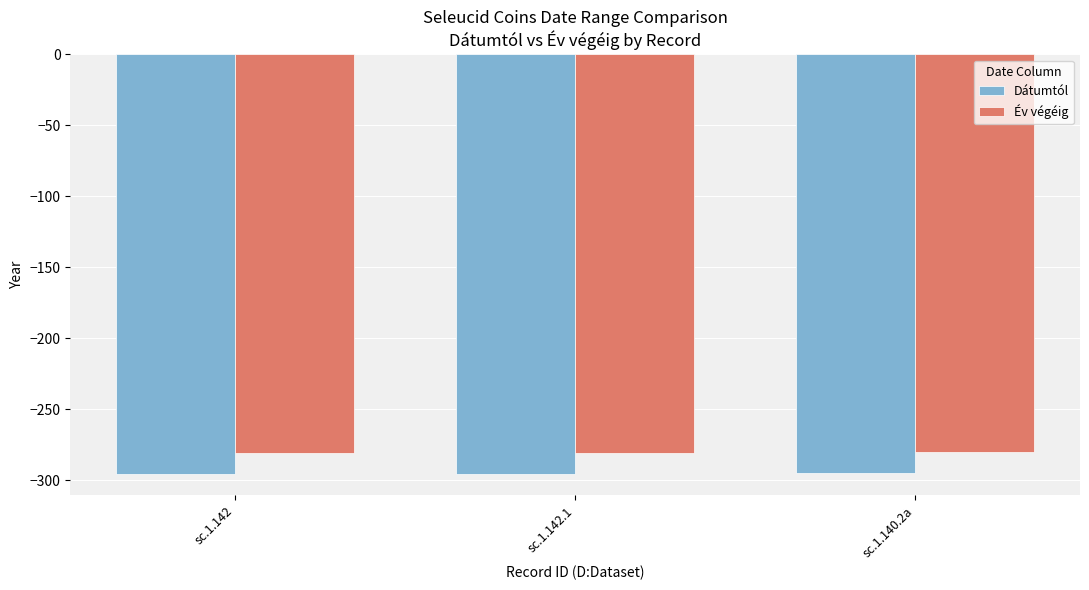

What position from the left is sc.1.140.2a?

3